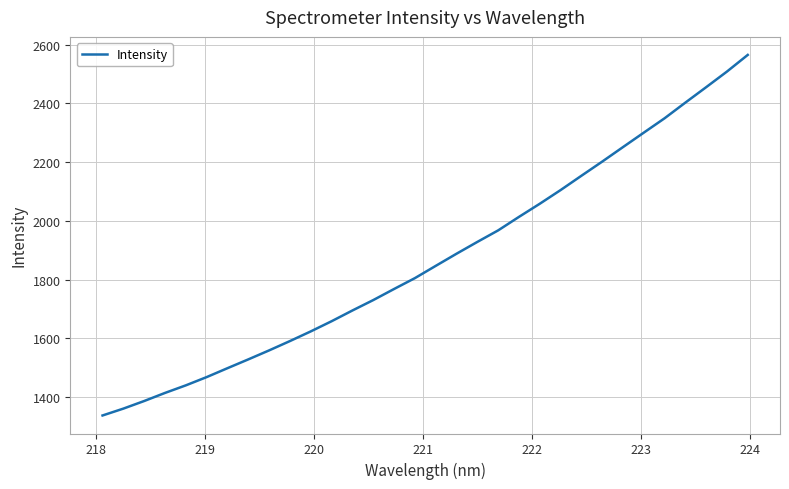

What is the smallest value displayed?

1336.8